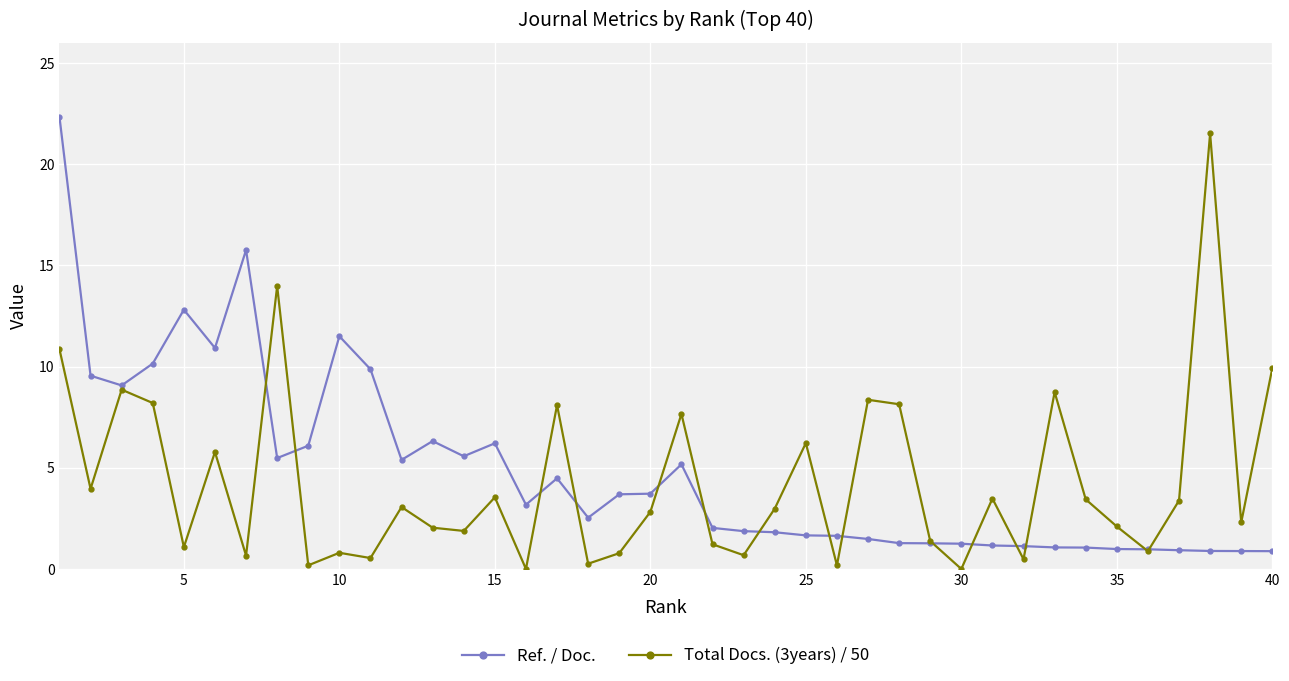

True or false: Ref. / Doc. has more than 2 points higher than both neighbors.

True